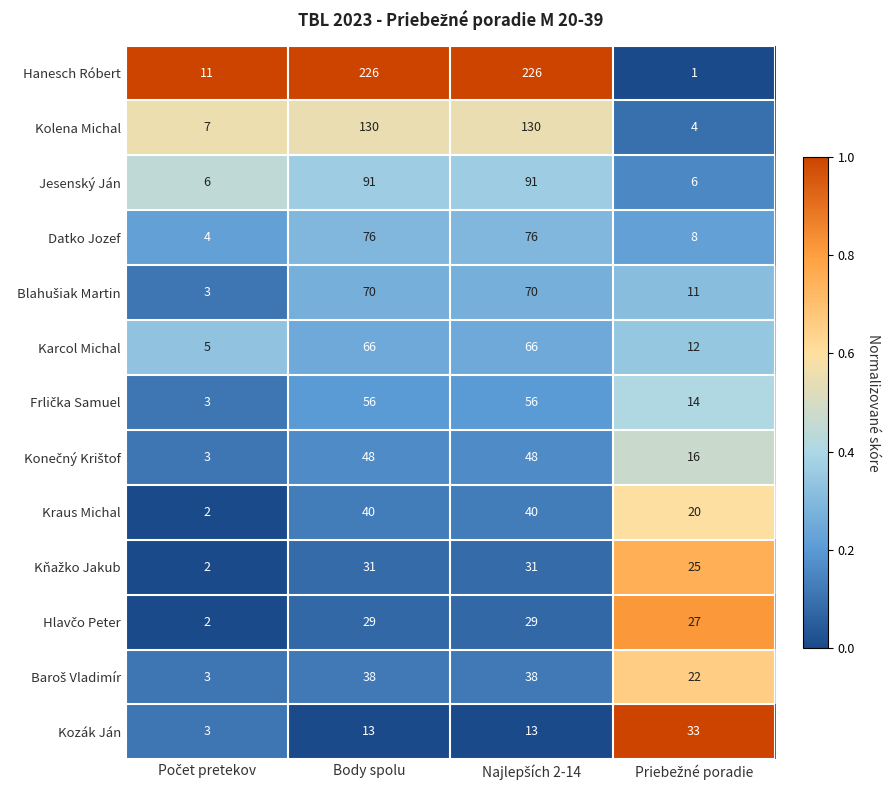

Which series has the largest total across all categories?

Hanesch Róbert